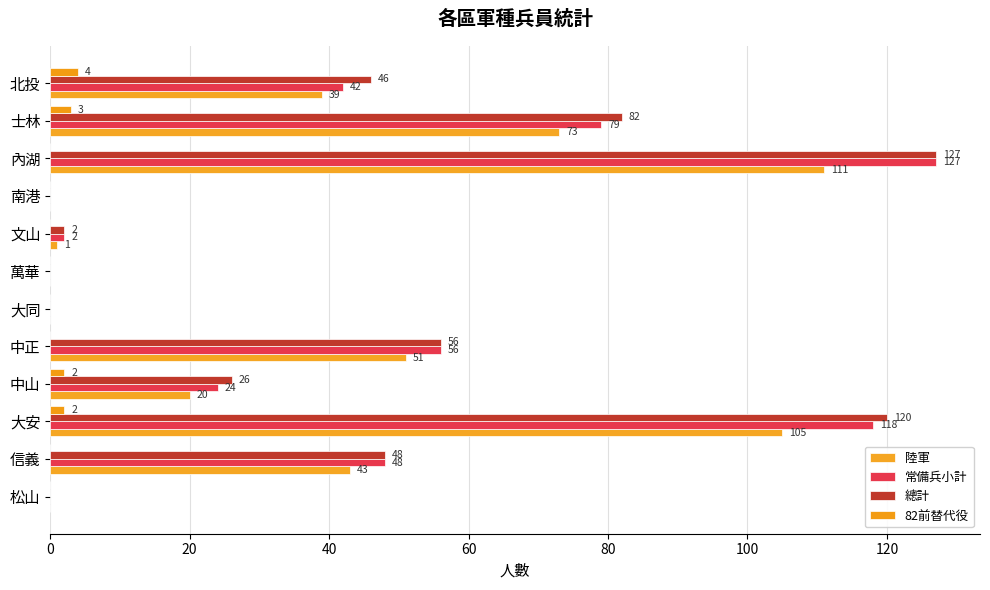

What is the sum of all 82前替代役 values?

11